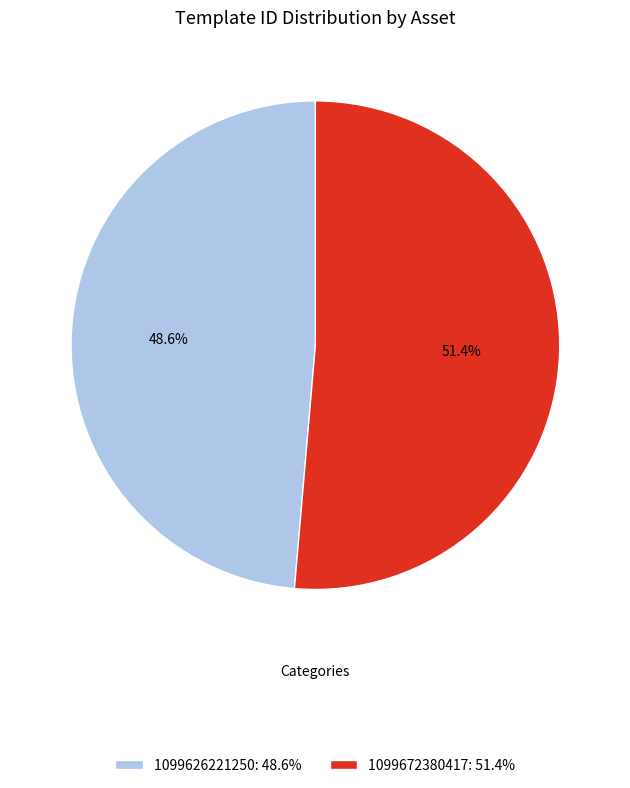

How many slices are in this pie chart?

2